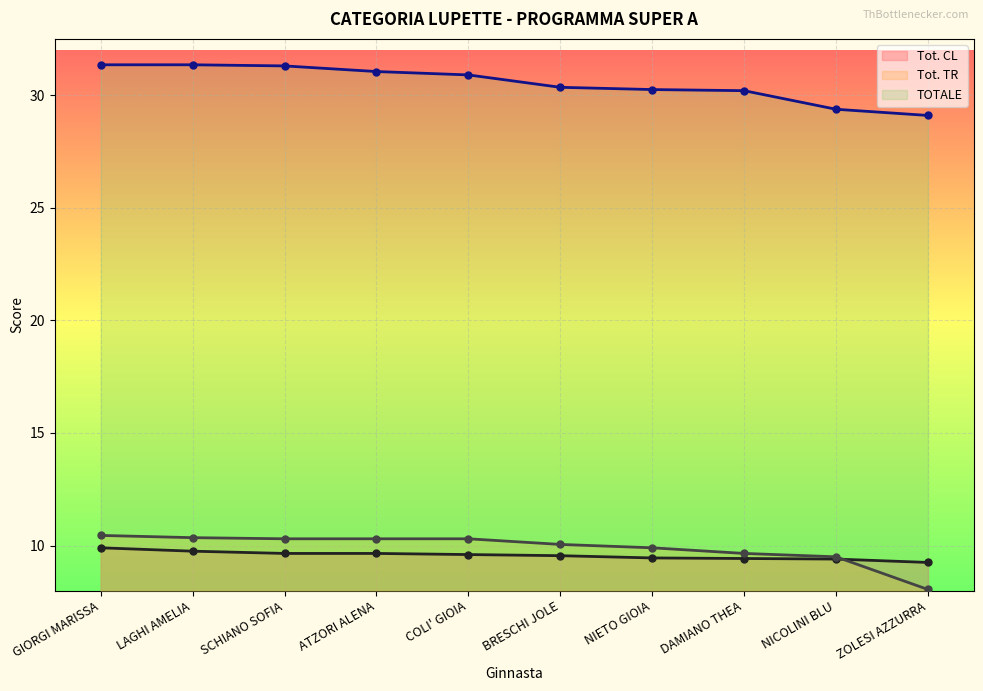

At which label does Tot. CL reach its peak?

GIORGI MARISSA